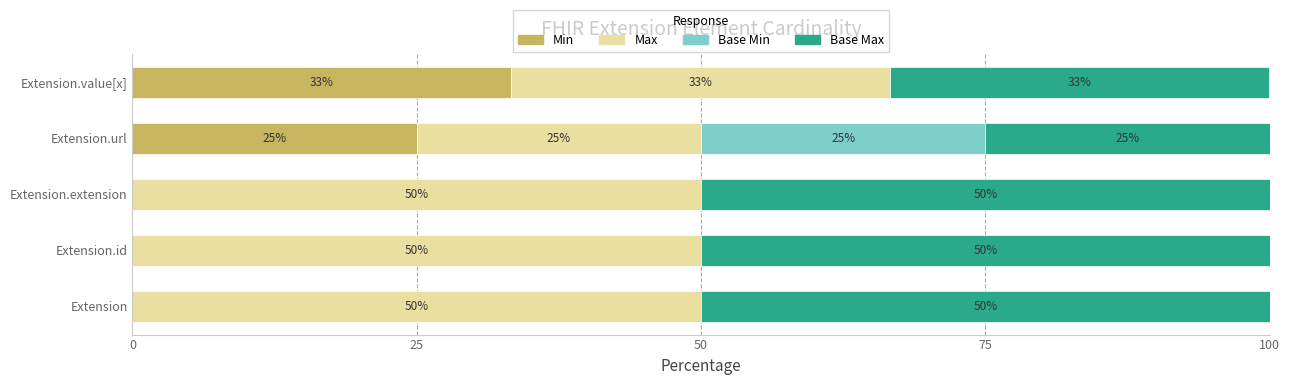

What is the total value across all series at Extension.extension?

100.0